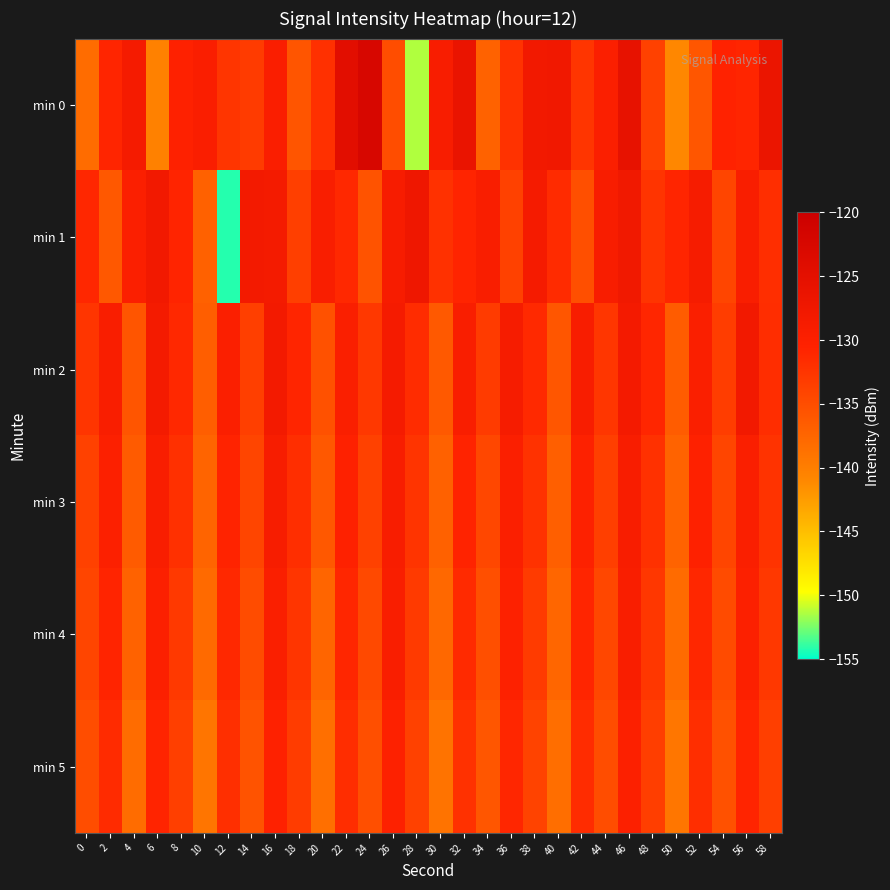

Between 50 and 40, which is larger?

40